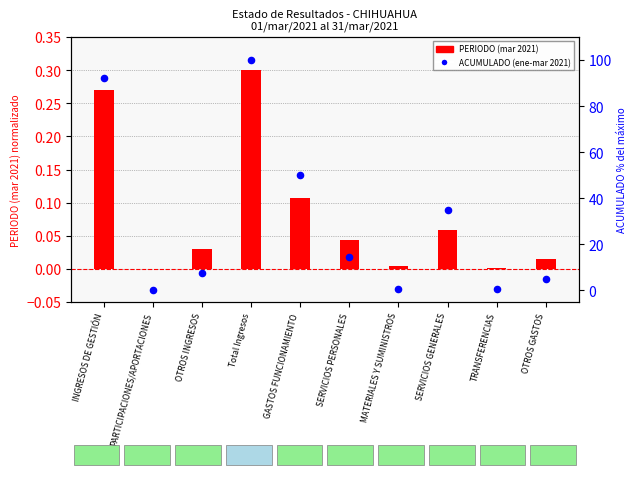

Which series has the largest total across all categories?

ACUMULADO (ene-mar 2021)